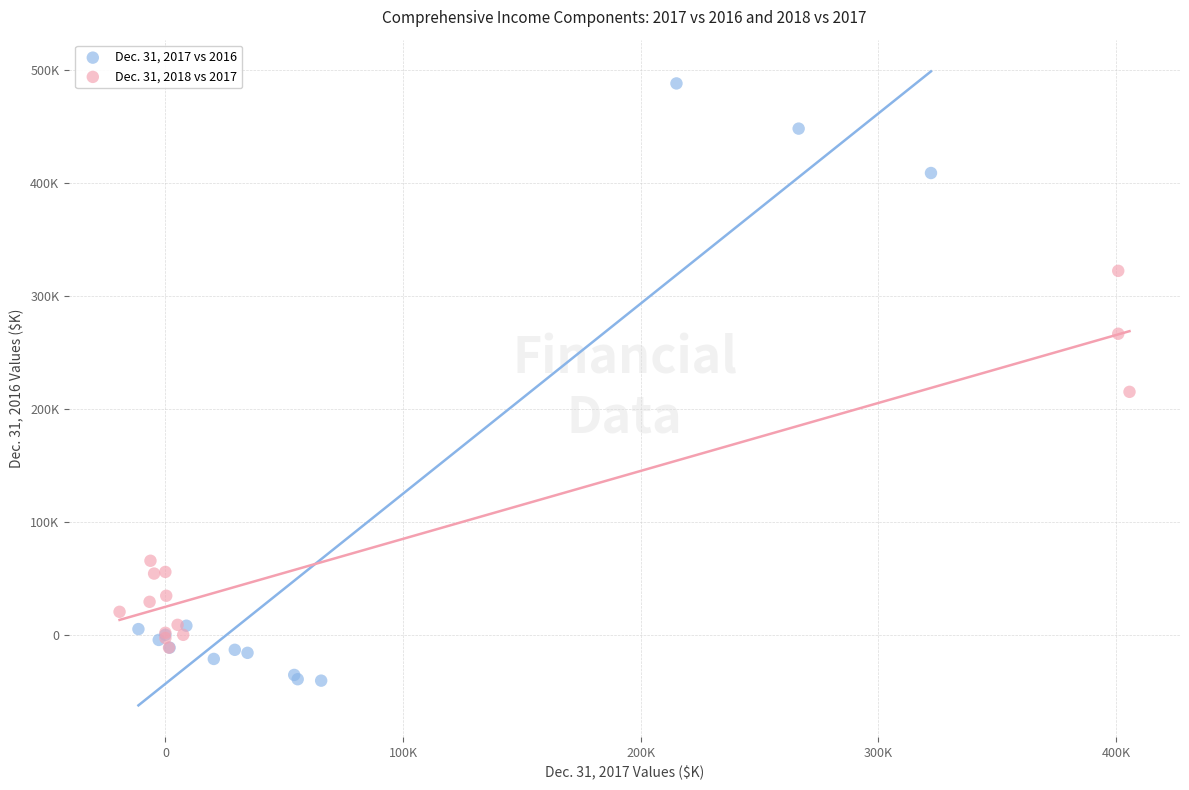

Which series contains the highest Y value?

Dec. 31, 2017 vs 2016